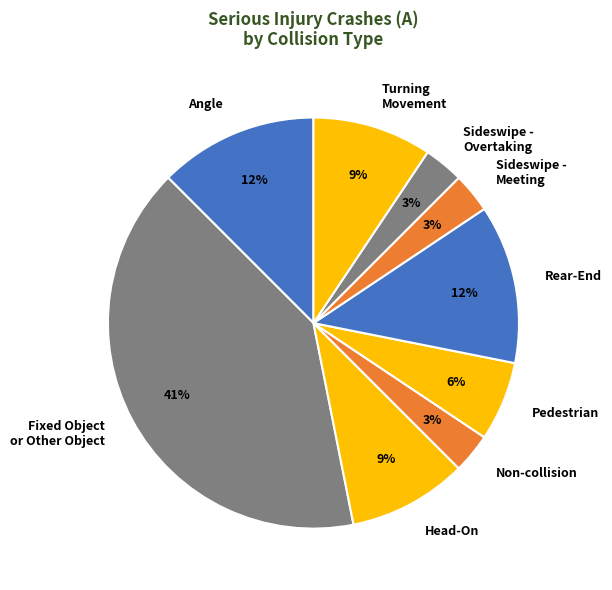

What percentage is the Non-collision slice, to the nearest percent?

3%